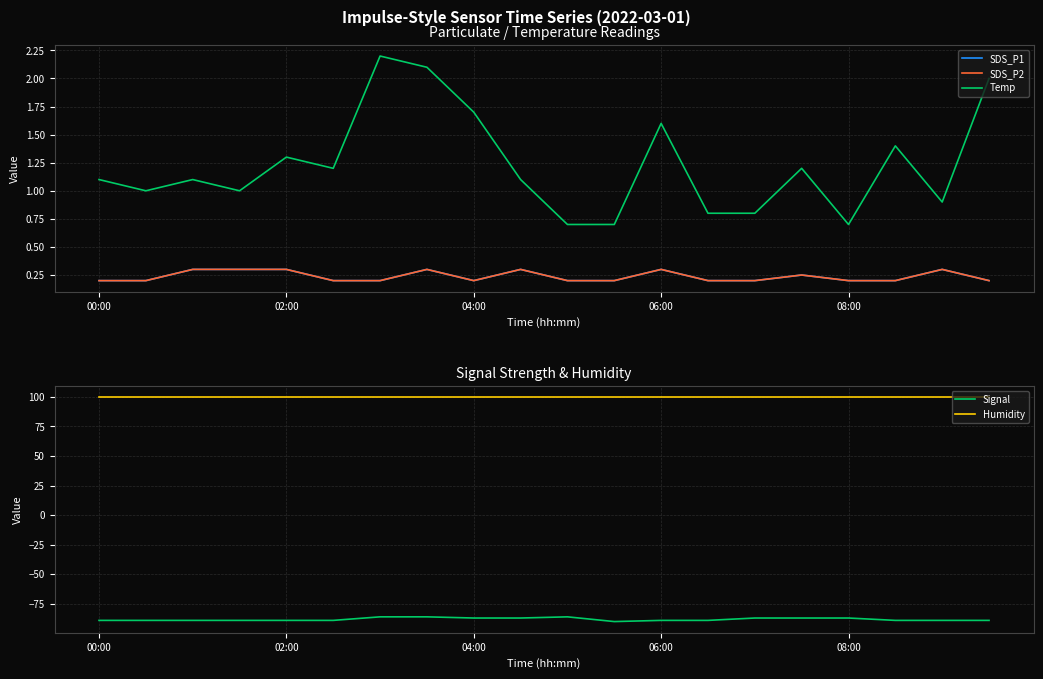

Count the number of data series in this chart.

5